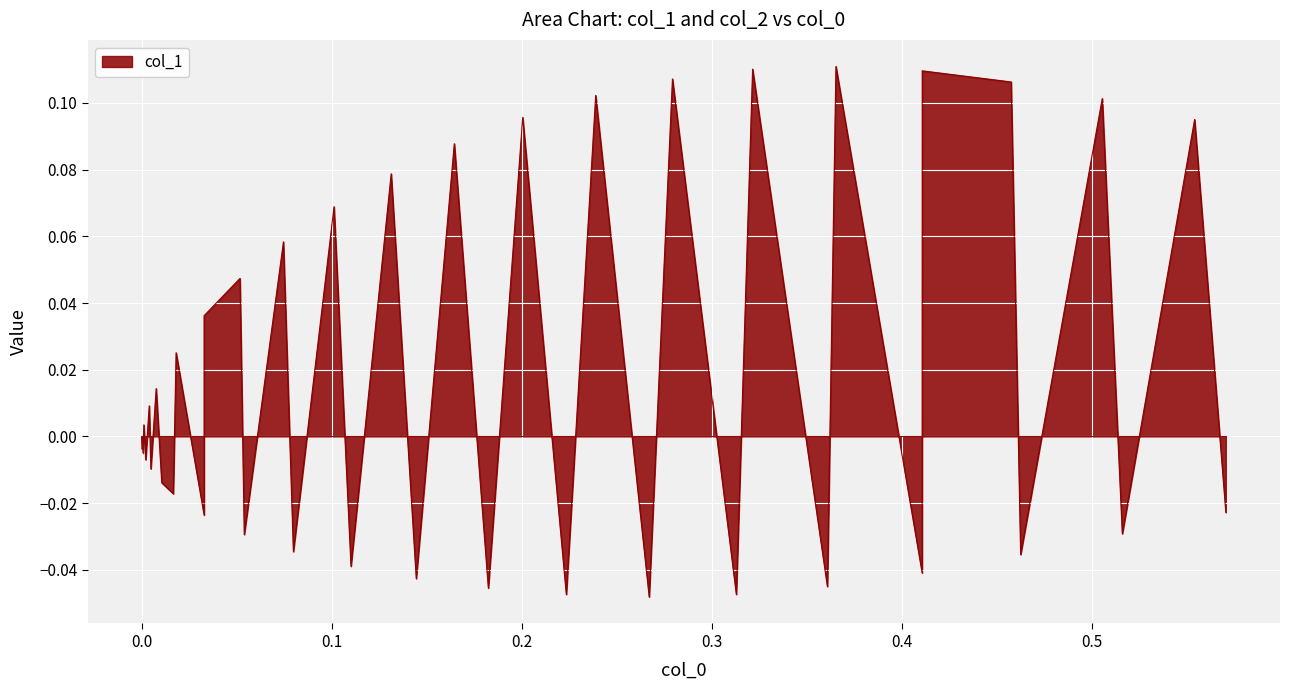

What is the maximum value shown in the chart?

0.1